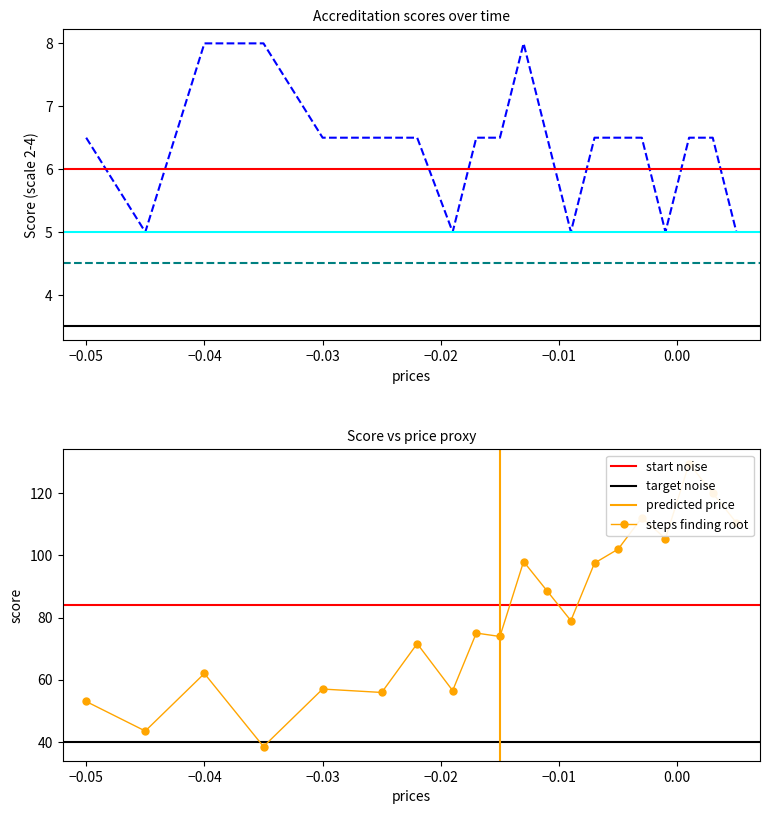

True or false: the data shows 3.2 at 2022.

False